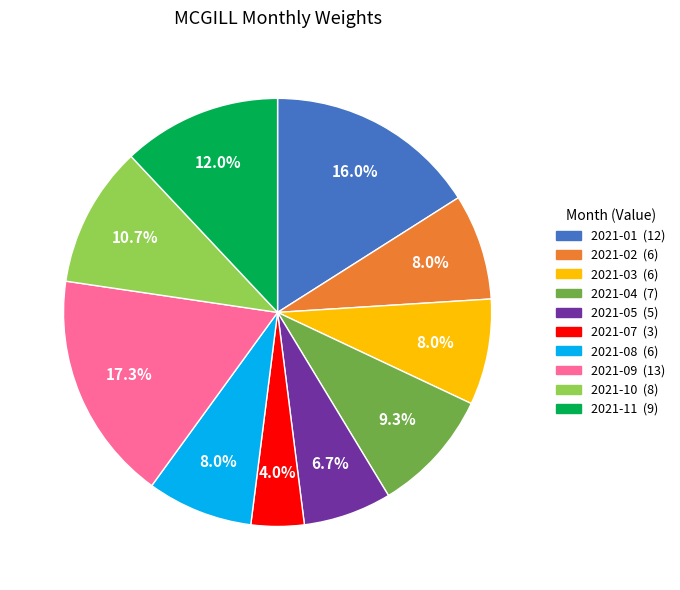

To the nearest percent, what portion does 2021-03 represent?

8%